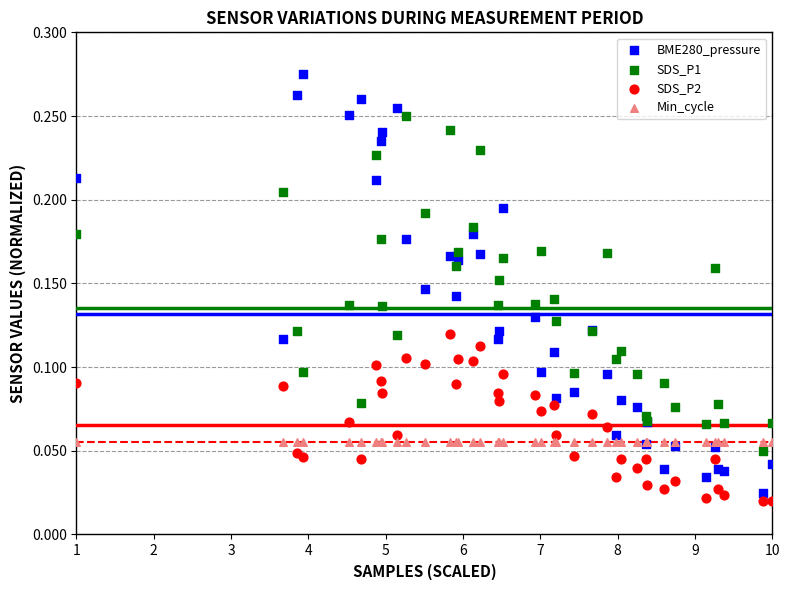

Which series reaches the maximum Y coordinate?

BME280_pressure